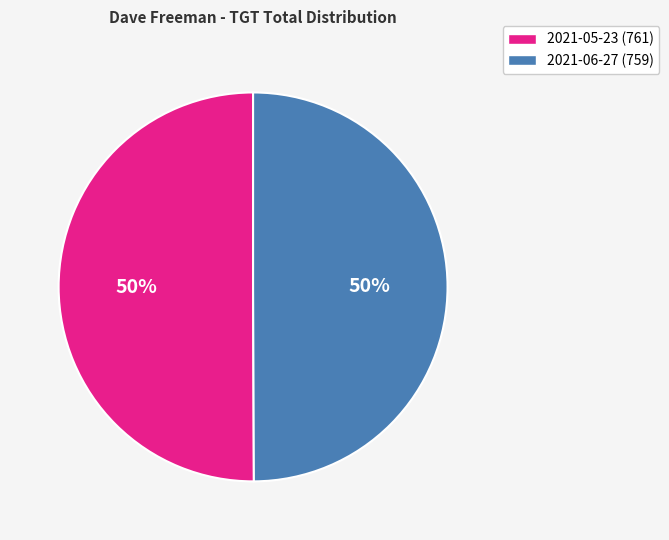

To the nearest percent, what is the average slice percentage?

50%